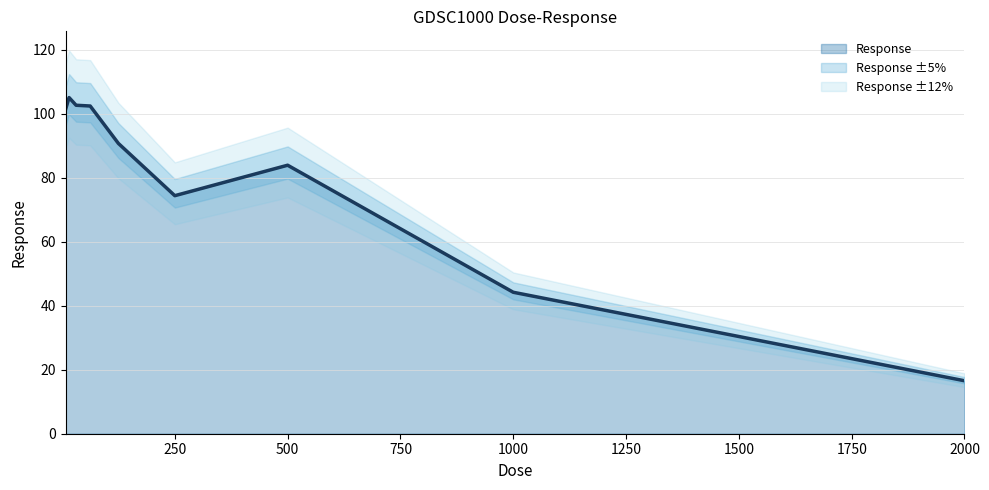

What is the difference between the maximum and second lowest values?

60.9